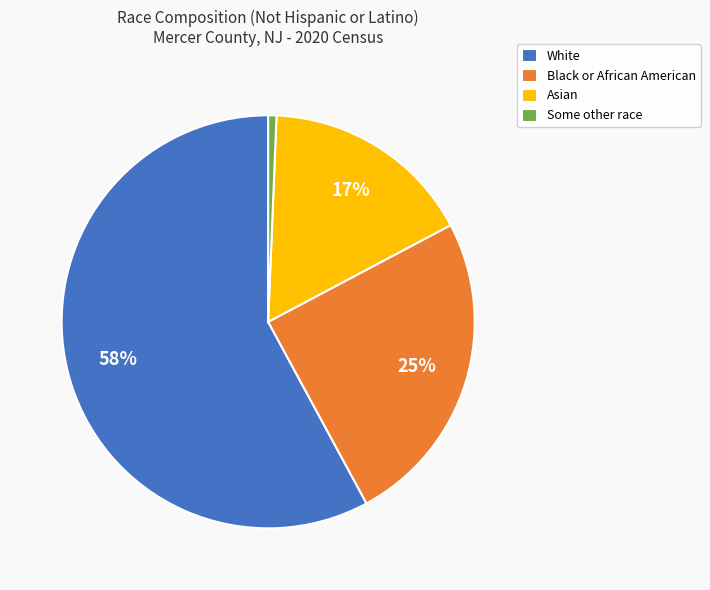

To the nearest percent, what is the average slice percentage?

25%